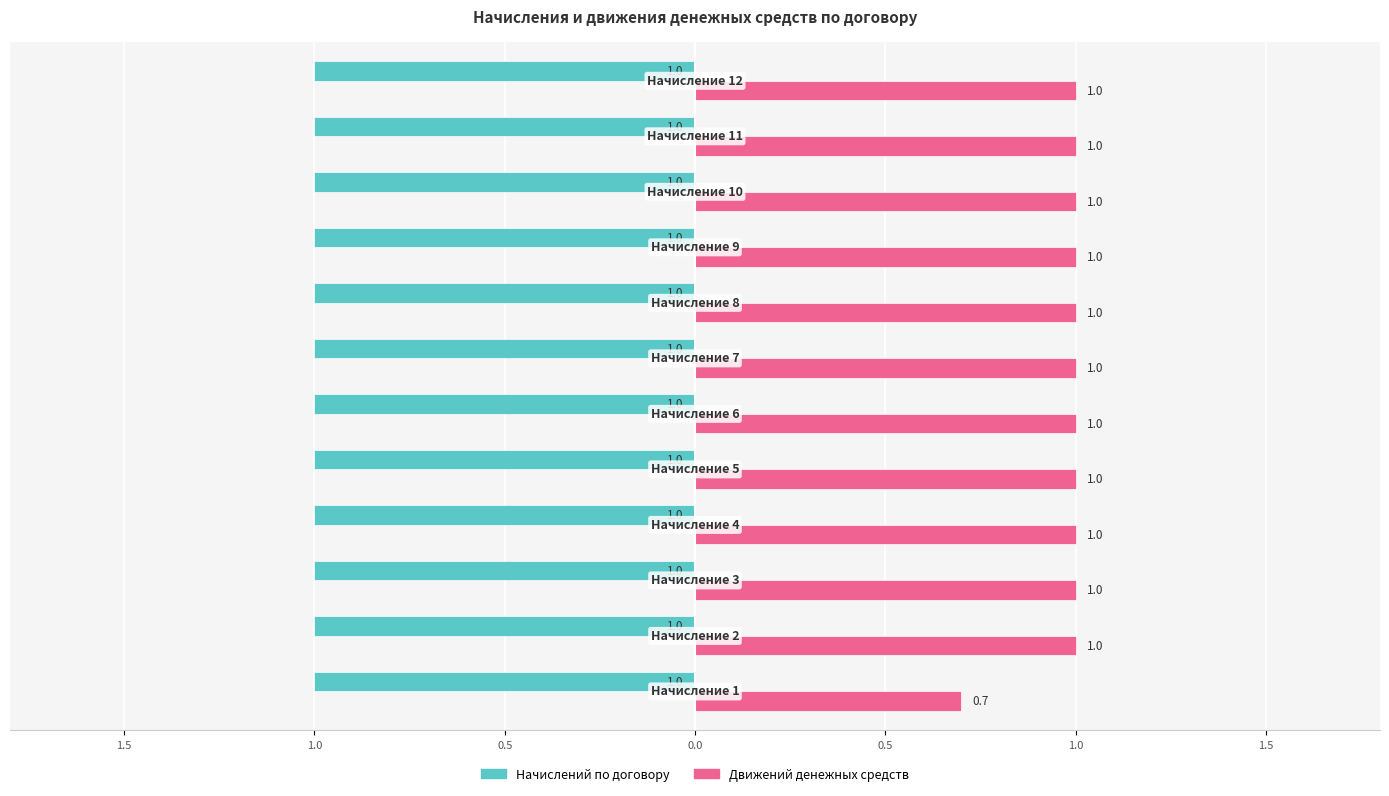

Rank the series by their maximum value, from highest to lowest.

Движений денежных средств, Начислений по договору